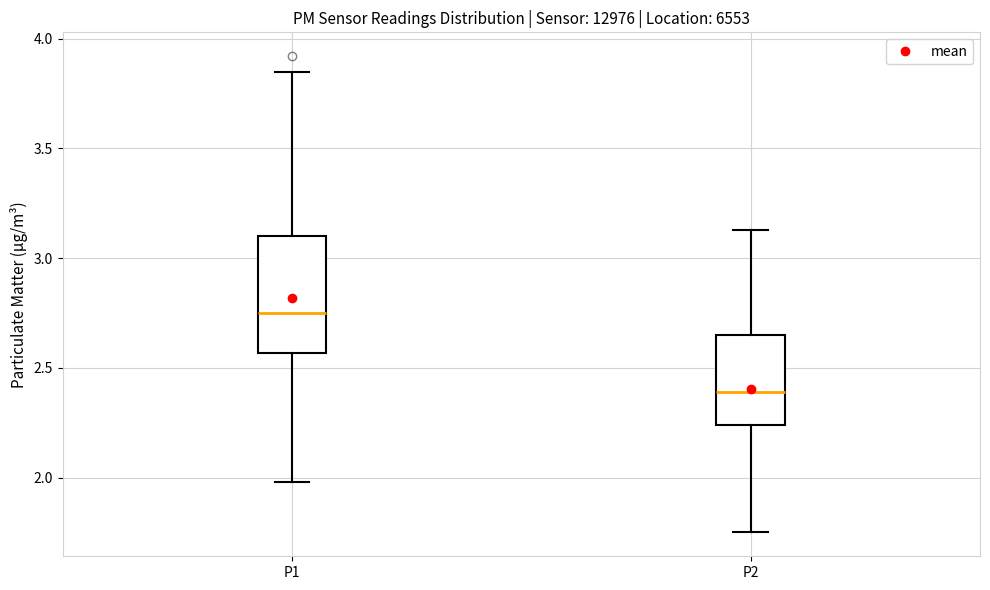

Comparing the boxes themselves (not the whiskers), which one is the tallest?

P1